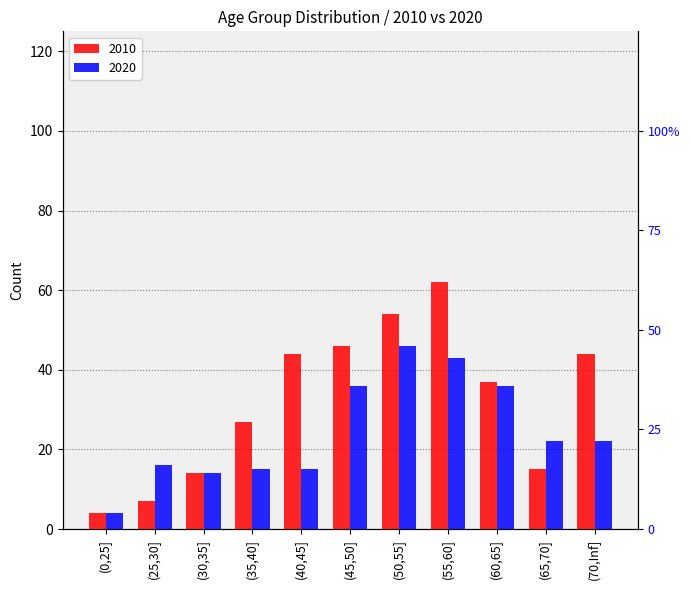

What is the greatest value displayed?

62